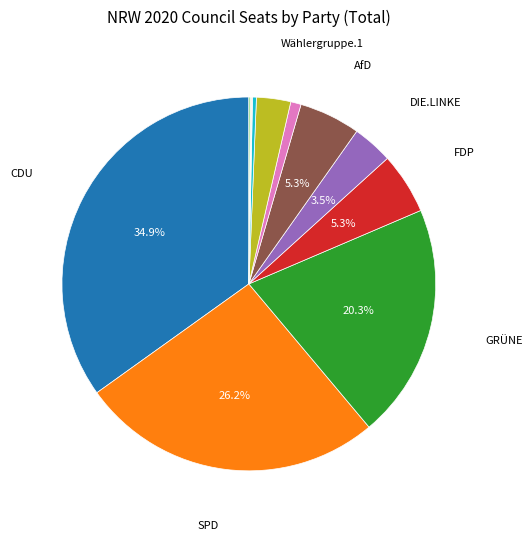

Is there any slice that represents more than half of the pie?

No